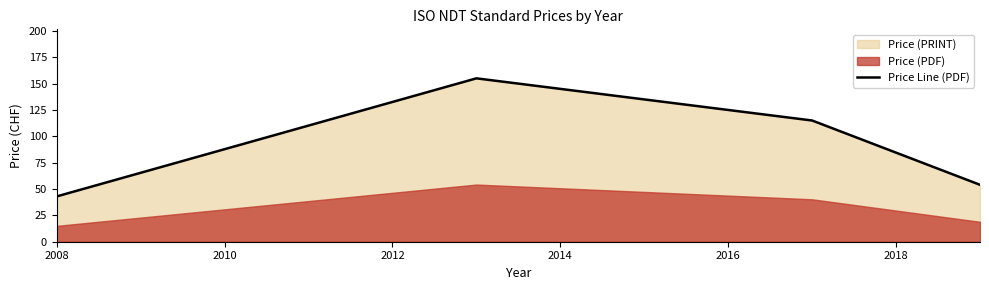

What is the difference between the second highest and second lowest values?

61